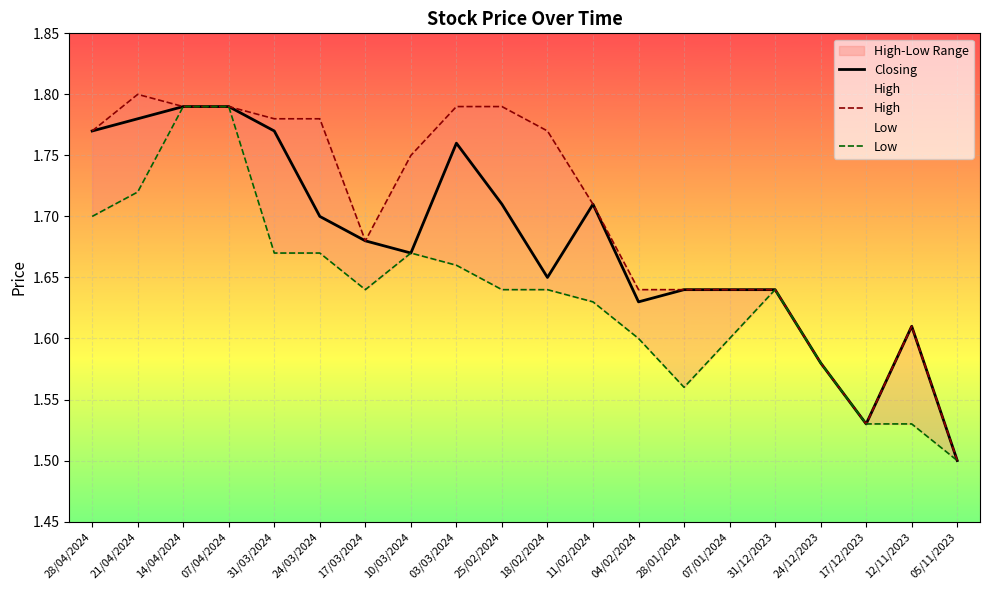

Rank the categories by High value from highest to lowest.

21/04/2024, 14/04/2024, 07/04/2024, 03/03/2024, 25/02/2024, 31/03/2024, 24/03/2024, 28/04/2024, 18/02/2024, 10/03/2024, 11/02/2024, 17/03/2024, 04/02/2024, 28/01/2024, 07/01/2024, 31/12/2023, 12/11/2023, 24/12/2023, 17/12/2023, 05/11/2023